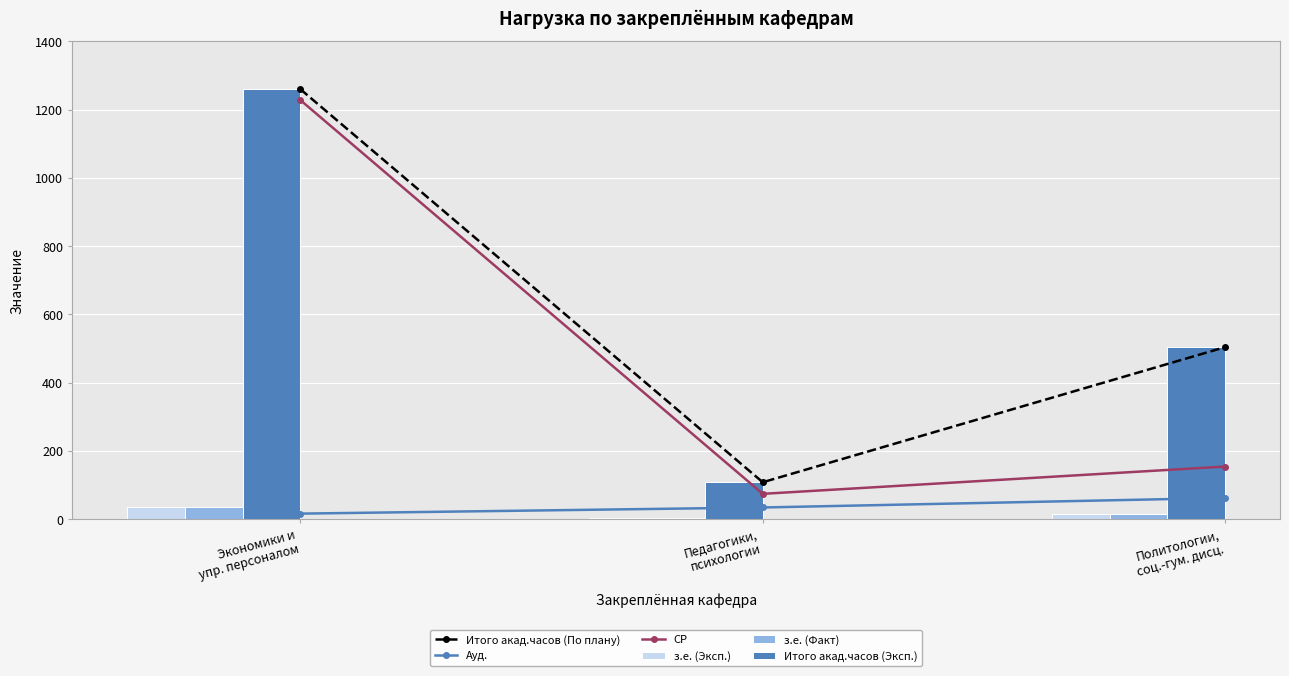

Reading left to right, transcribe all the data shown in this chart.

Итого акад.часов (По плану): 1260	108	504
Ауд.: 16	34	62
СР: 1228	74	154
з.е. (Эксп.): 35	3	14
з.е. (Факт): 35	3	14
Итого акад.часов (Эксп.): 1260	108	504